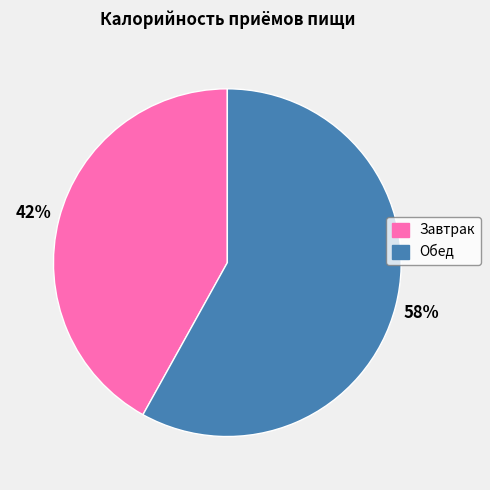

To the nearest percent, what percentage of the pie is Обед?

58%